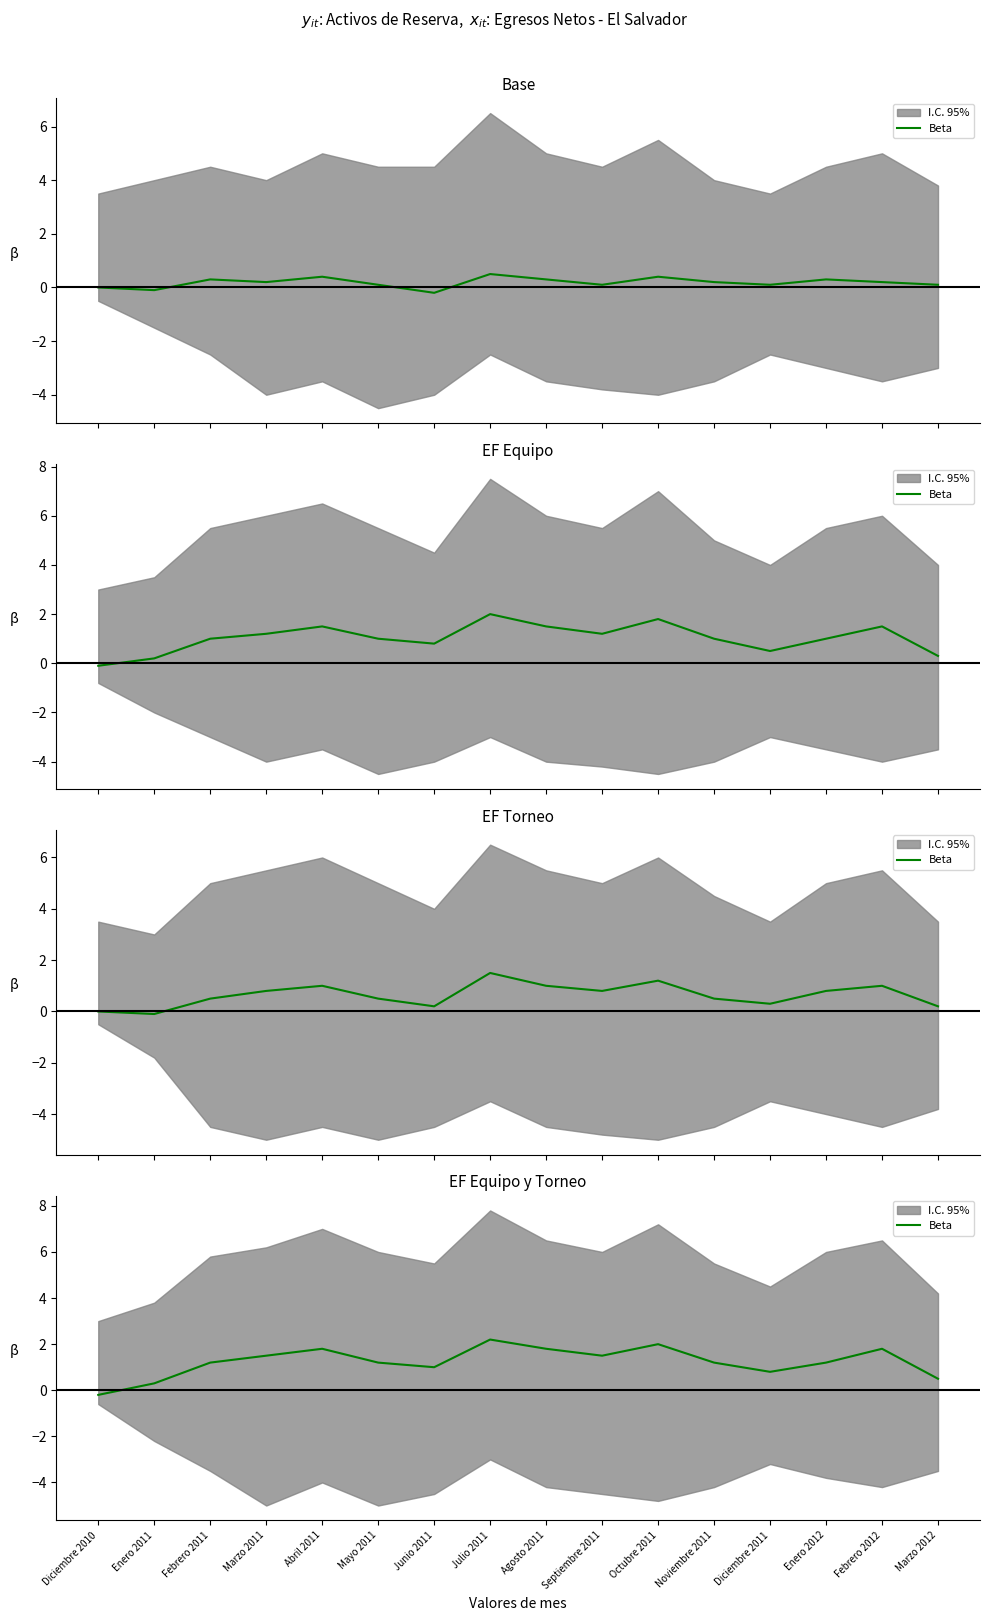

List the labels in order of value, smallest first.

Diciembre 2010, Enero 2011, Marzo 2012, Diciembre 2011, Junio 2011, Febrero 2011, Mayo 2011, Noviembre 2011, Enero 2012, Marzo 2011, Septiembre 2011, Abril 2011, Agosto 2011, Febrero 2012, Octubre 2011, Julio 2011